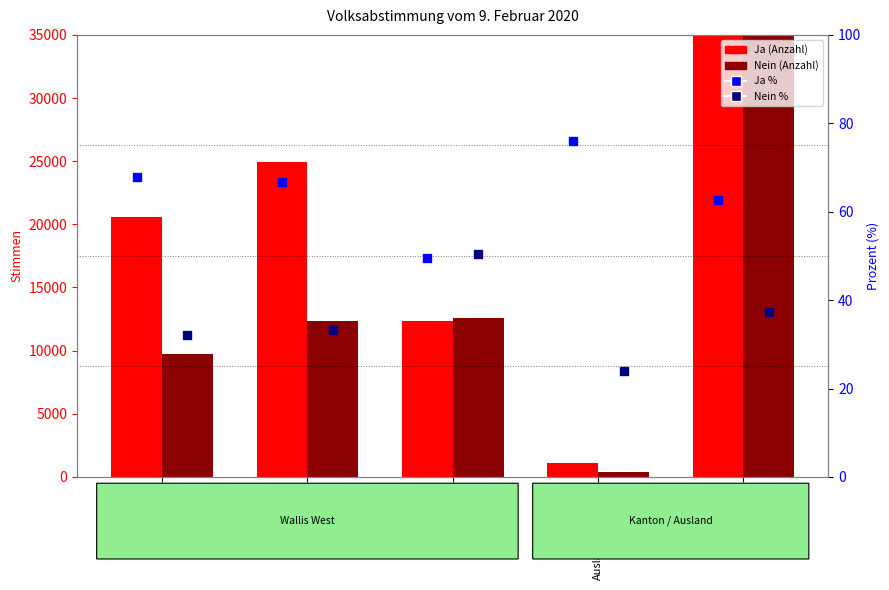

Which series has the widest spread of Y values?

Ja